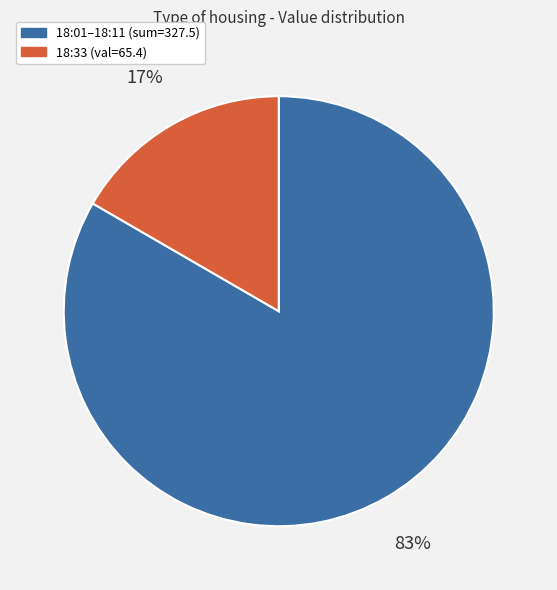

Does any single category account for the majority?

Yes